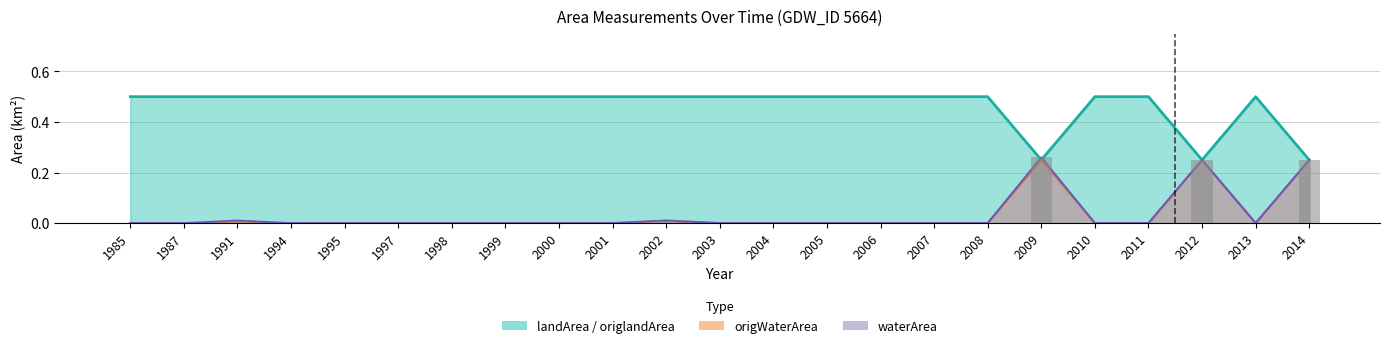

At which label is landArea closest to 0?

2009